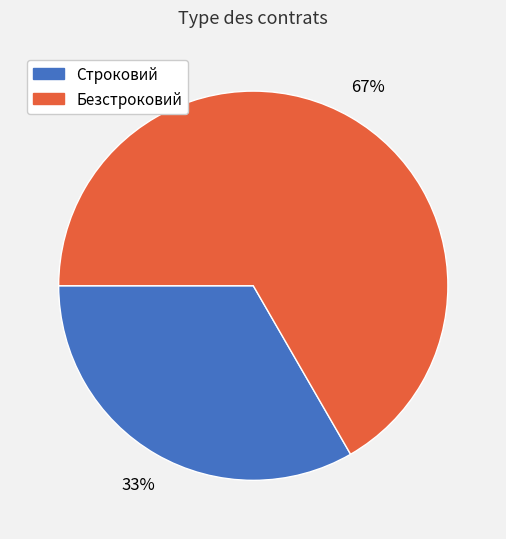

Approximately how many times larger is the value at Строковий compared to Безстроковий?

0.5